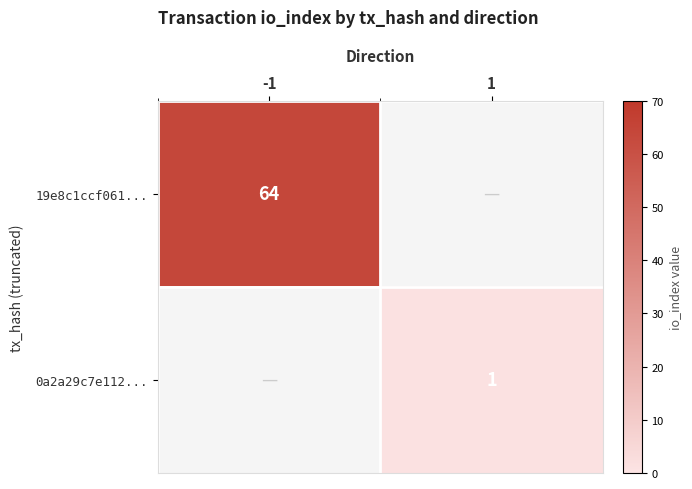

The 19e8c1ccf061... series shows 64 at -1. True or false?

True